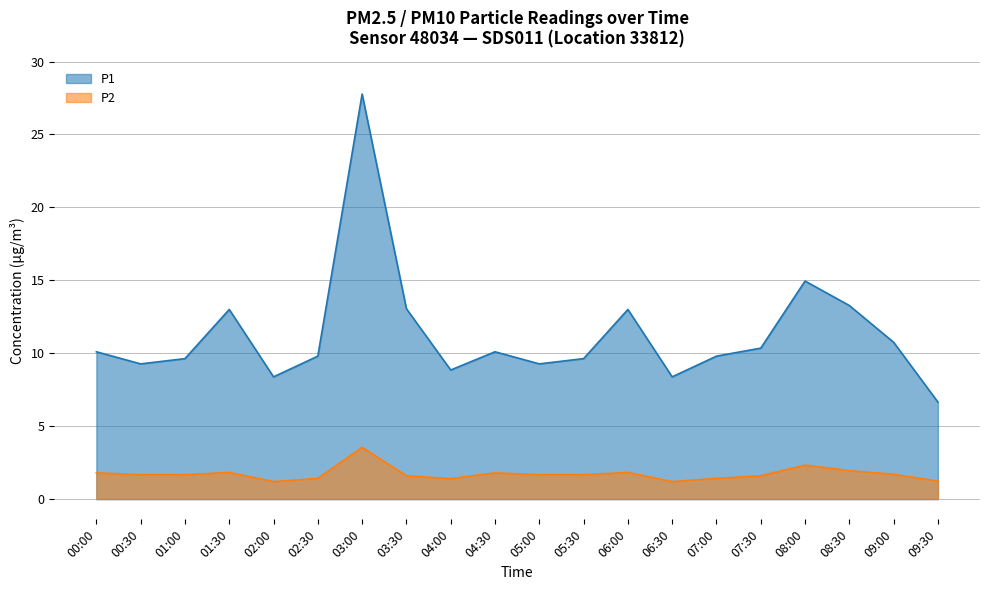

Where is P1 nearest to the value 17?

08:00